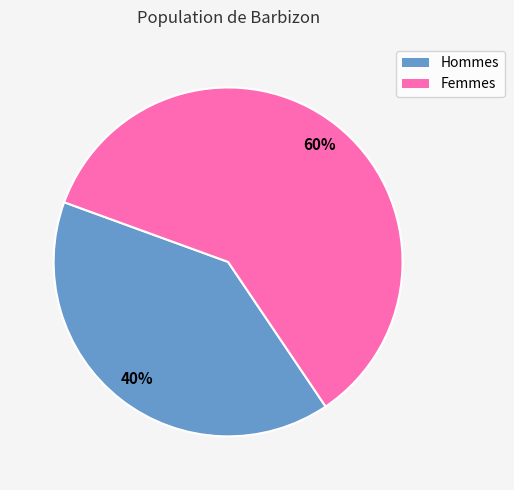

Does any single category account for the majority?

Yes